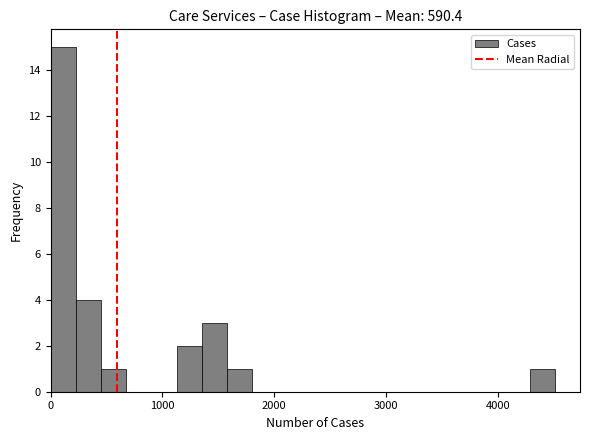

Read against the x-axis, roughly where is the centre of the tallest bar?

100